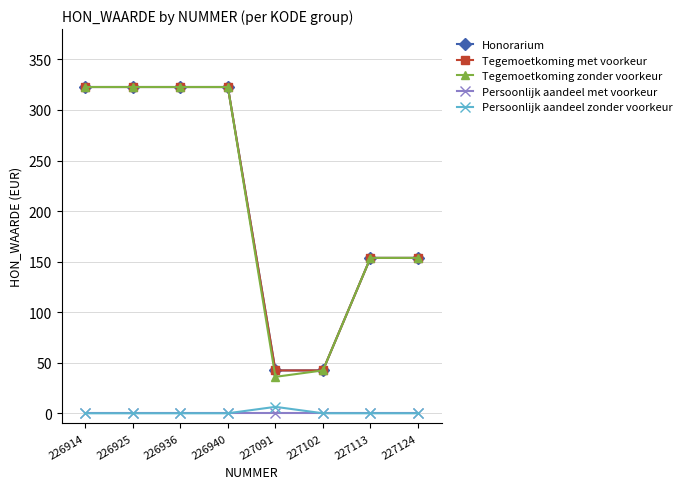

Between 226914 and 226925, which series saw the biggest shift?

Honorarium